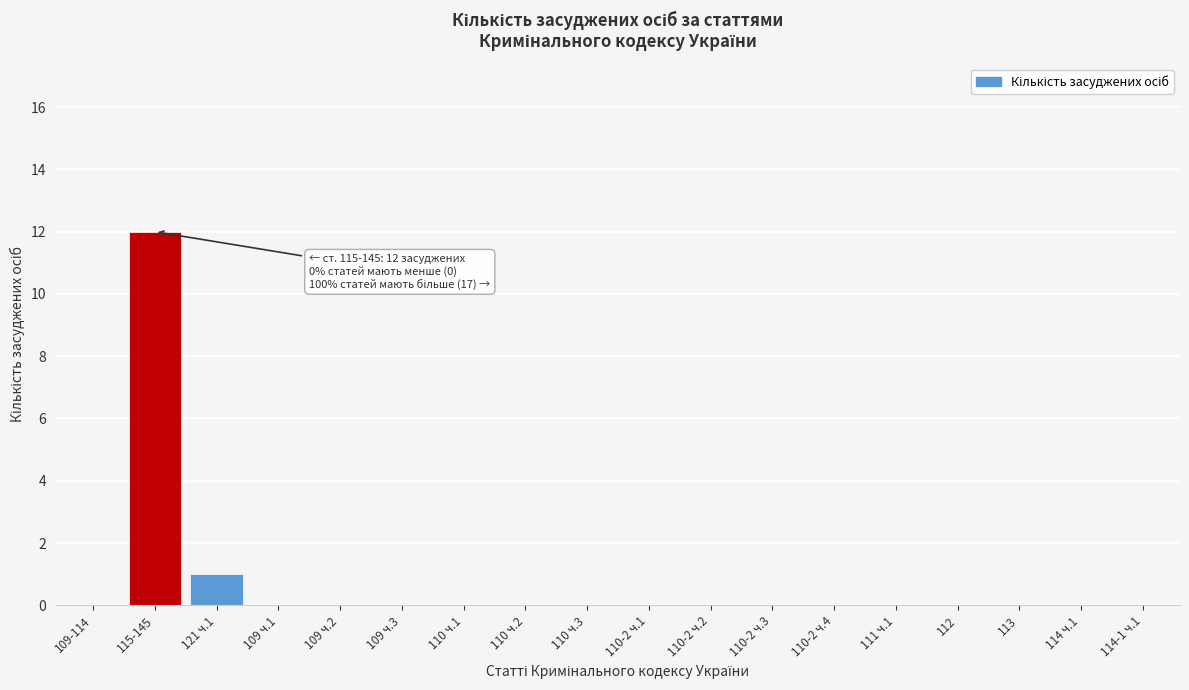

Reading left to right, transcribe all the data shown in this chart.

109-114=0	115-145=12	121 ч.1=1	109 ч.1=0	109 ч.2=0	109 ч.3=0	110 ч.1=0	110 ч.2=0	110 ч.3=0	110-2 ч.1=0	110-2 ч.2=0	110-2 ч.3=0	110-2 ч.4=0	111 ч.1=0	112=0	113=0	114 ч.1=0	114-1 ч.1=0